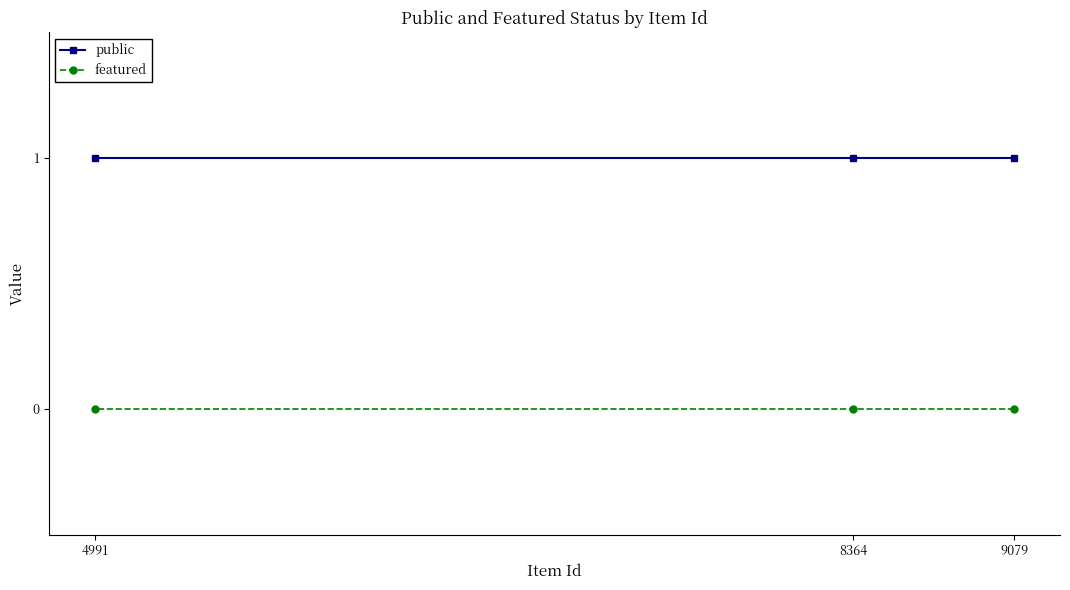

Reading right to left, extract all data points from this chart.

public: 9079=1	8364=1	4991=1
featured: 9079=0	8364=0	4991=0